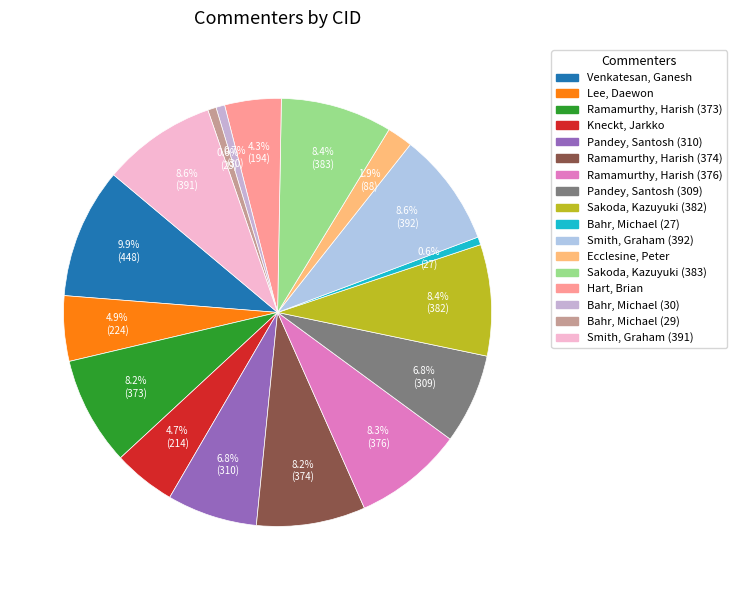

To the nearest percent, what percentage of the pie is Lee, Daewon?

5%